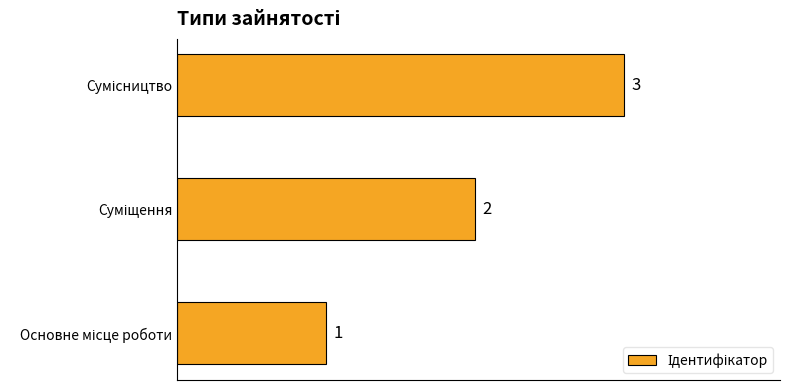

What is the maximum value shown in the chart?

3